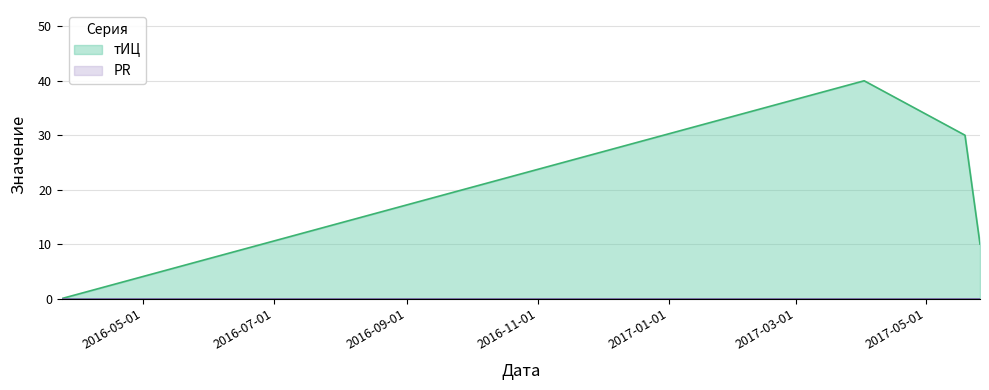

Rank the categories by value from lowest to highest.

2016-03-24, 2017-05-26, 2017-05-19, 2017-04-02